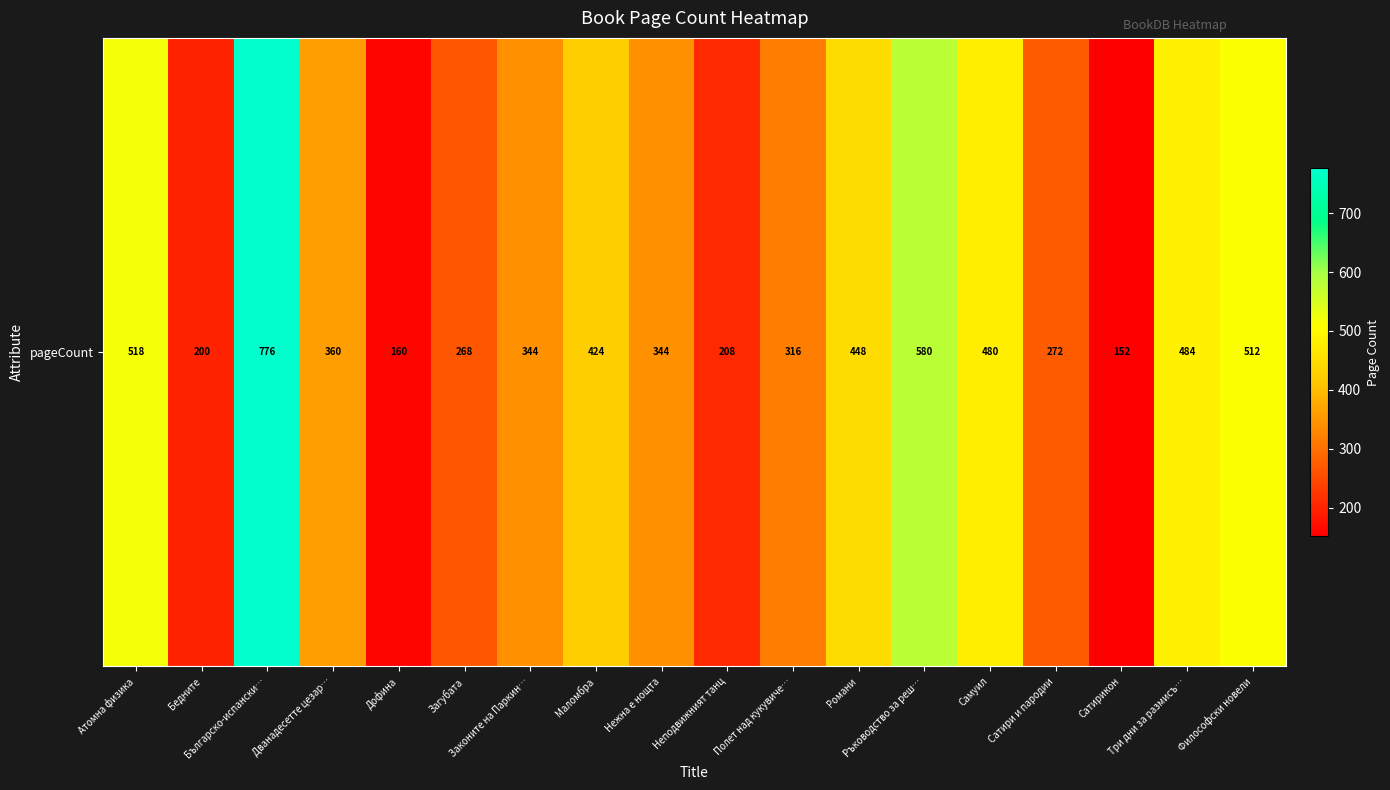

List the labels in order of value, largest first.

Българско-испански…, Ръководство за реш…, Атомна физика, Философски новели, Три дни за размисъ…, Самуил, Романи, Маломбра, Дванадесетте цезар…, Законите на Паркин…, Нежна е нощта, Полет над кукувиче…, Сатири и пародии, Загубата, Неподвижният танц, Бедните, Дофина, Сатирикон